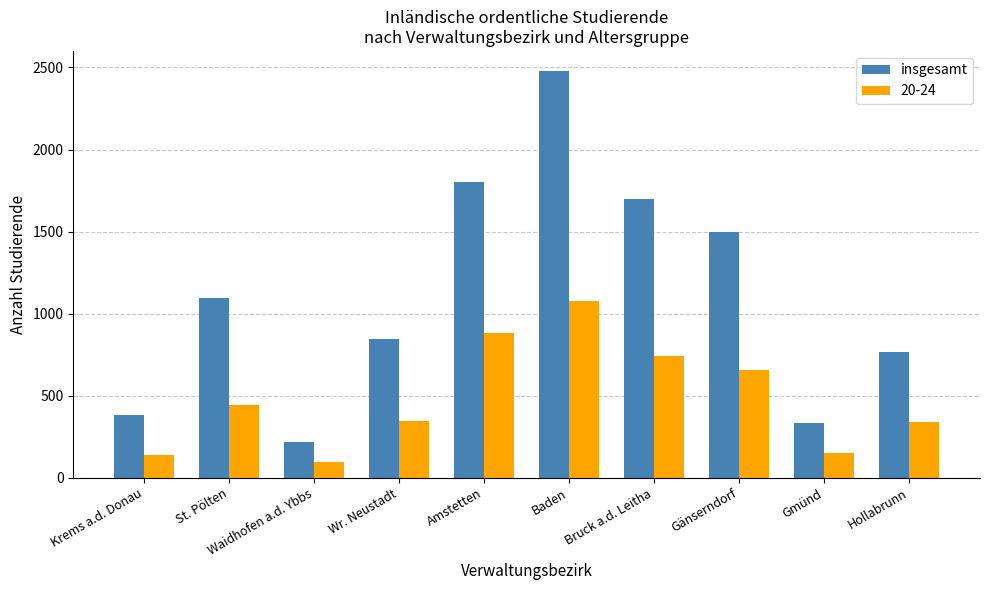

Is it true that insgesamt equals 1094 at St. Pölten?

True